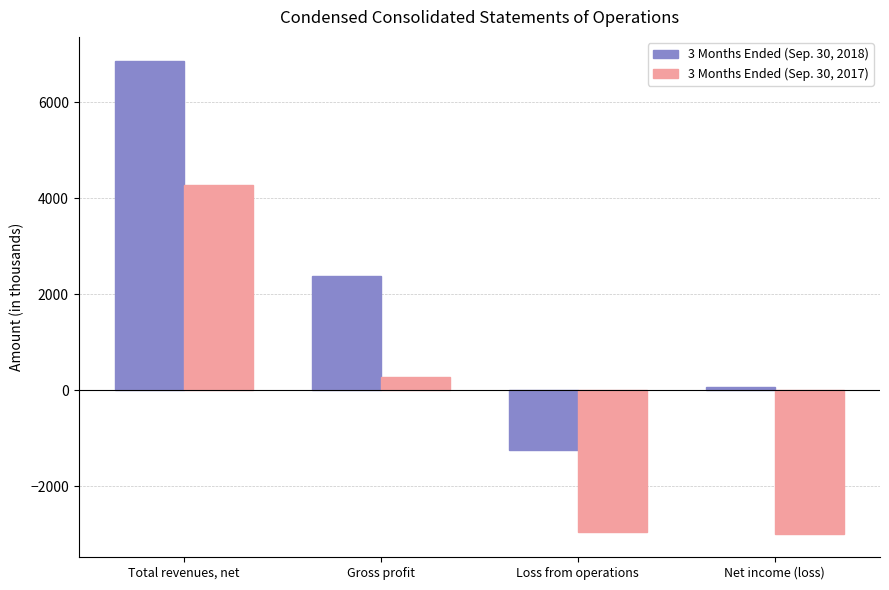

How many bars are there in each group?

2